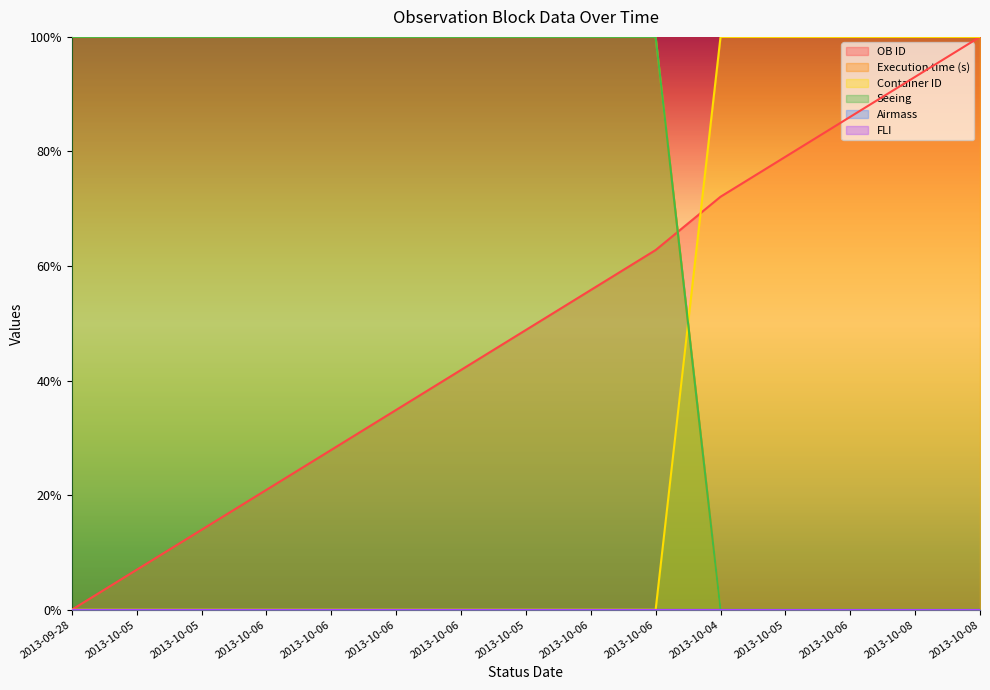

After their last crossing, which series has the higher values: Container ID or Seeing?

Container ID